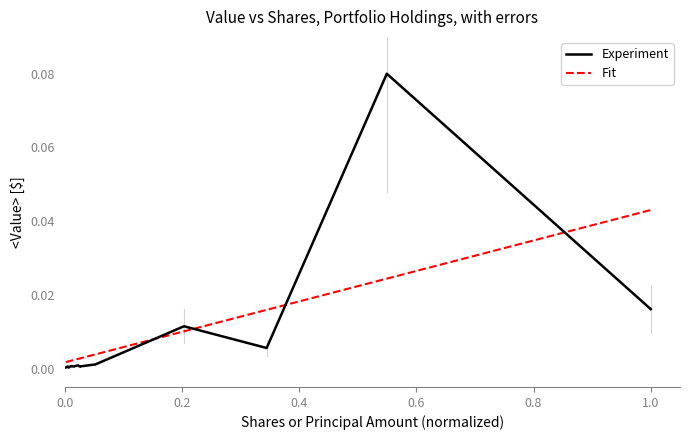

What is the maximum value for Experiment?

0.1